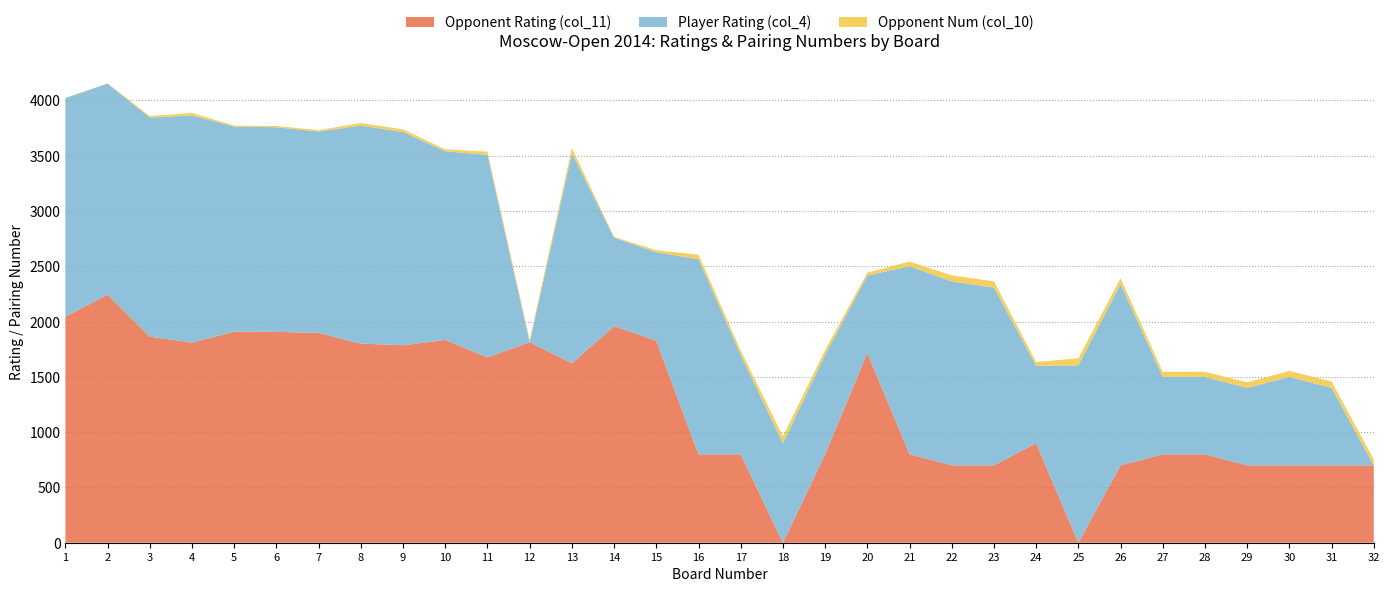

Reading left to right, transcribe all the data shown in this chart.

Opponent Rating (col_11): 2046	2244	1864	1810	1909	1907	1898	1801	1786	1834	1676	1814	1623	1959	1827	800	800	0	800	1717	800	700	700	900	0	700	800	800	700	700	700	700
Player Rating (col_4): 1976	1909	1981	2055	1855	1851	1821	1972	1929	1707	1832	0	1900	800	800	1765	900	900	900	700	1701	1663	1608	700	1604	1640	700	700	700	800	700	0
Opponent Num (col_10): 3	1	14	22	9	11	13	23	24	17	29	21	47	7	19	40	38	62	43	26	42	55	56	34	64	52	45	46	50	54	58	53